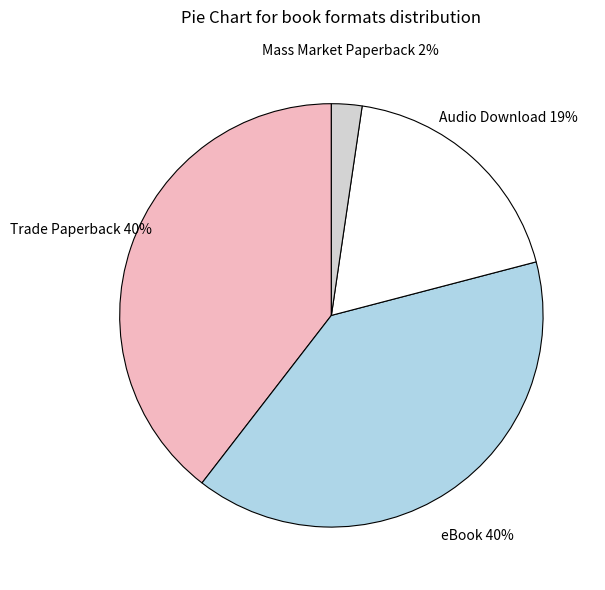

Which category has the smallest portion of the pie?

Mass Market Paperback